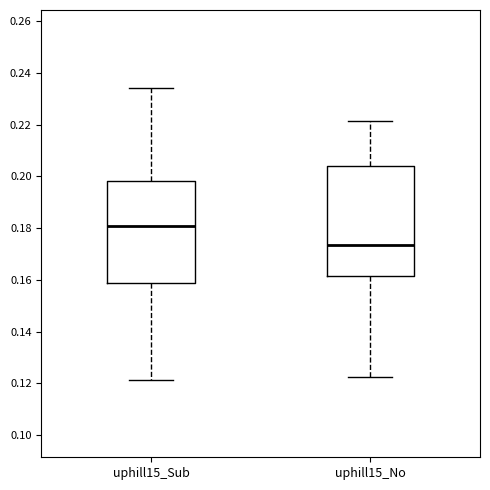

Which box's median line is the lowest?

uphill15_No